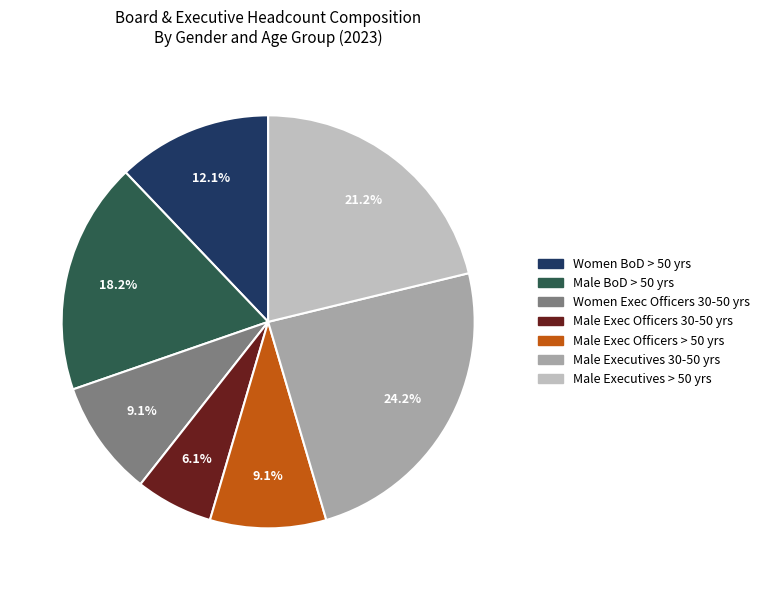

Count the number of slices in the pie.

7